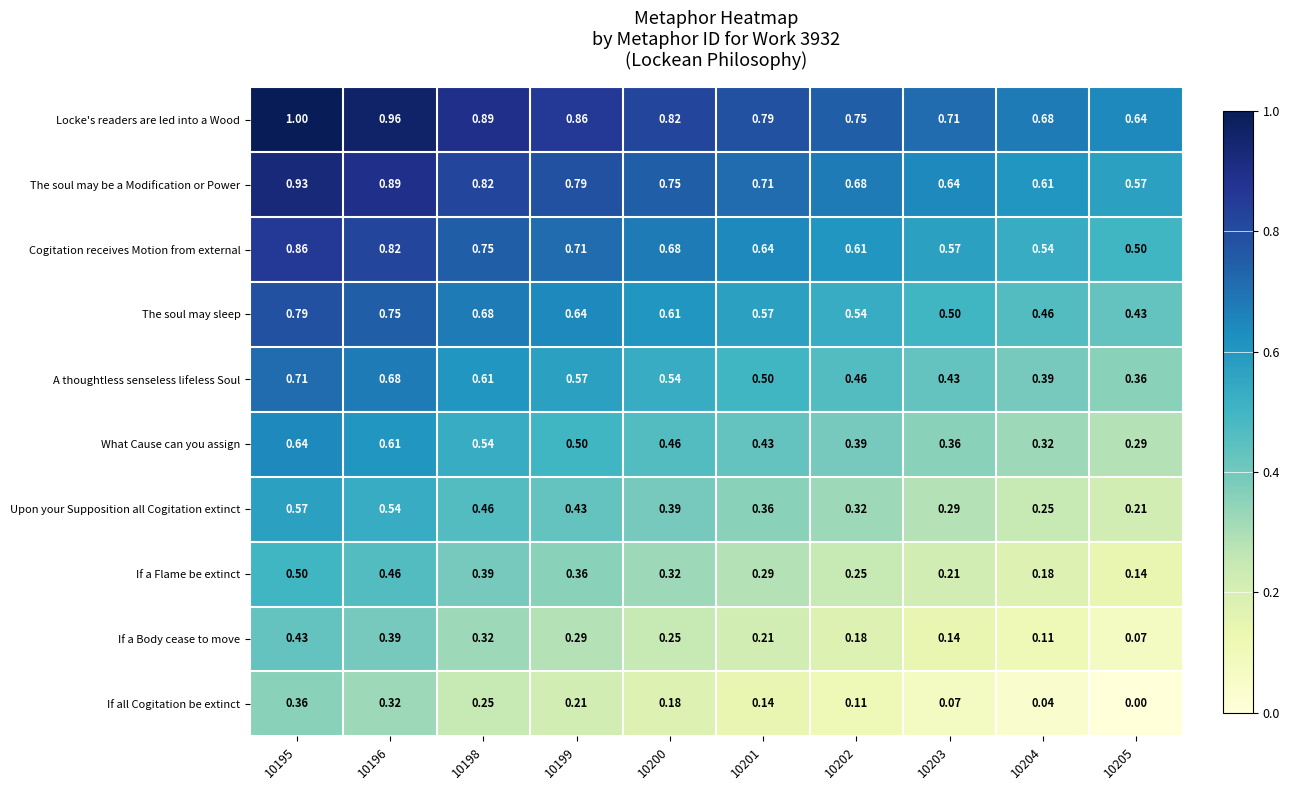

Is the value of A thoughtless senseless lifeless Soul at 10195 greater than the value of Upon your Supposition all Cogitation extinct at 10202?

Yes